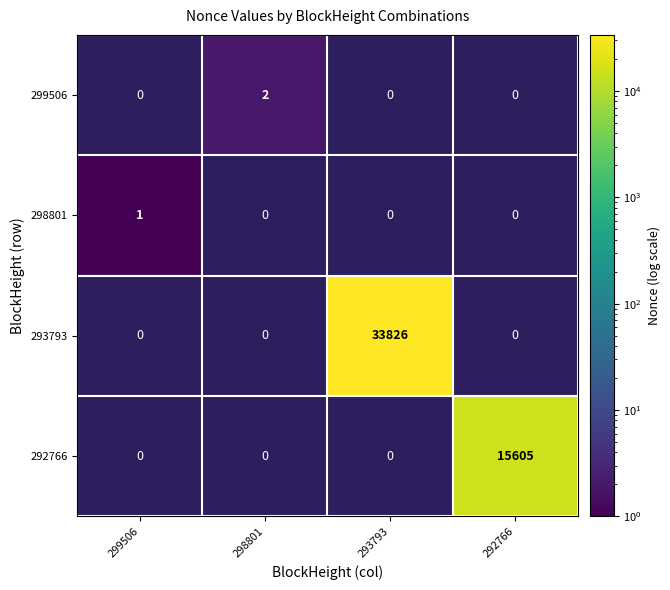

How many series are shown in this chart?

4